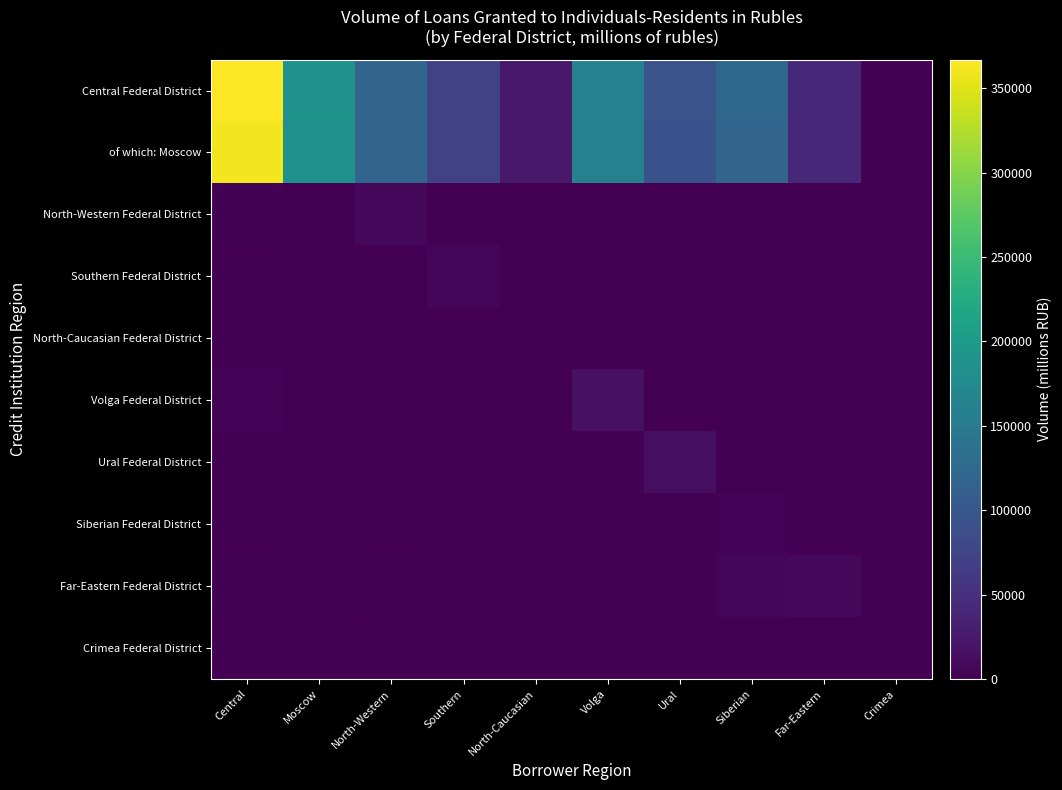

Reading left to right, list all the values displayed in this chart.

Central Federal District: Central=366991	Moscow=186566	North-Western=119708	Southern=72216	North-Caucasian=23030	Volga=161193	Ural=93476	Siberian=123786	Far-Eastern=42399	Crimea=1284
of which: Moscow: Central=360698	Moscow=184350	North-Western=119440	Southern=71524	North-Caucasian=22995	Volga=160184	Ural=92664	Siberian=120366	Far-Eastern=41148	Crimea=1276
North-Western Federal District: Central=1669	Moscow=878	North-Western=7758	Southern=274	North-Caucasian=15	Volga=604	Ural=104	Siberian=79	Far-Eastern=9	Crimea=149
Southern Federal District: Central=351	Moscow=225	North-Western=124	Southern=6500	North-Caucasian=130	Volga=12	Ural=7	Siberian=5	Far-Eastern=5	Crimea=20
North-Caucasian Federal District: Central=72	Moscow=72	North-Western=0	Southern=54	North-Caucasian=221	Volga=0	Ural=0	Siberian=0	Far-Eastern=0	Crimea=0
Volga Federal District: Central=3546	Moscow=1303	North-Western=1235	Southern=1159	North-Caucasian=197	Volga=15829	Ural=1335	Siberian=925	Far-Eastern=87	Crimea=6
Ural Federal District: Central=724	Moscow=225	North-Western=597	Southern=616	North-Caucasian=51	Volga=2055	Ural=13000	Siberian=957	Far-Eastern=280	Crimea=0
Siberian Federal District: Central=150	Moscow=78	North-Western=17	Southern=49	North-Caucasian=13	Volga=41	Ural=16	Siberian=3694	Far-Eastern=16	Crimea=4
Far-Eastern Federal District: Central=1516	Moscow=365	North-Western=1525	Southern=320	North-Caucasian=55	Volga=1371	Ural=681	Siberian=4988	Far-Eastern=7969	Crimea=2
Crimea Federal District: Central=0	Moscow=0	North-Western=0	Southern=0	North-Caucasian=0	Volga=0	Ural=0	Siberian=0	Far-Eastern=0	Crimea=3